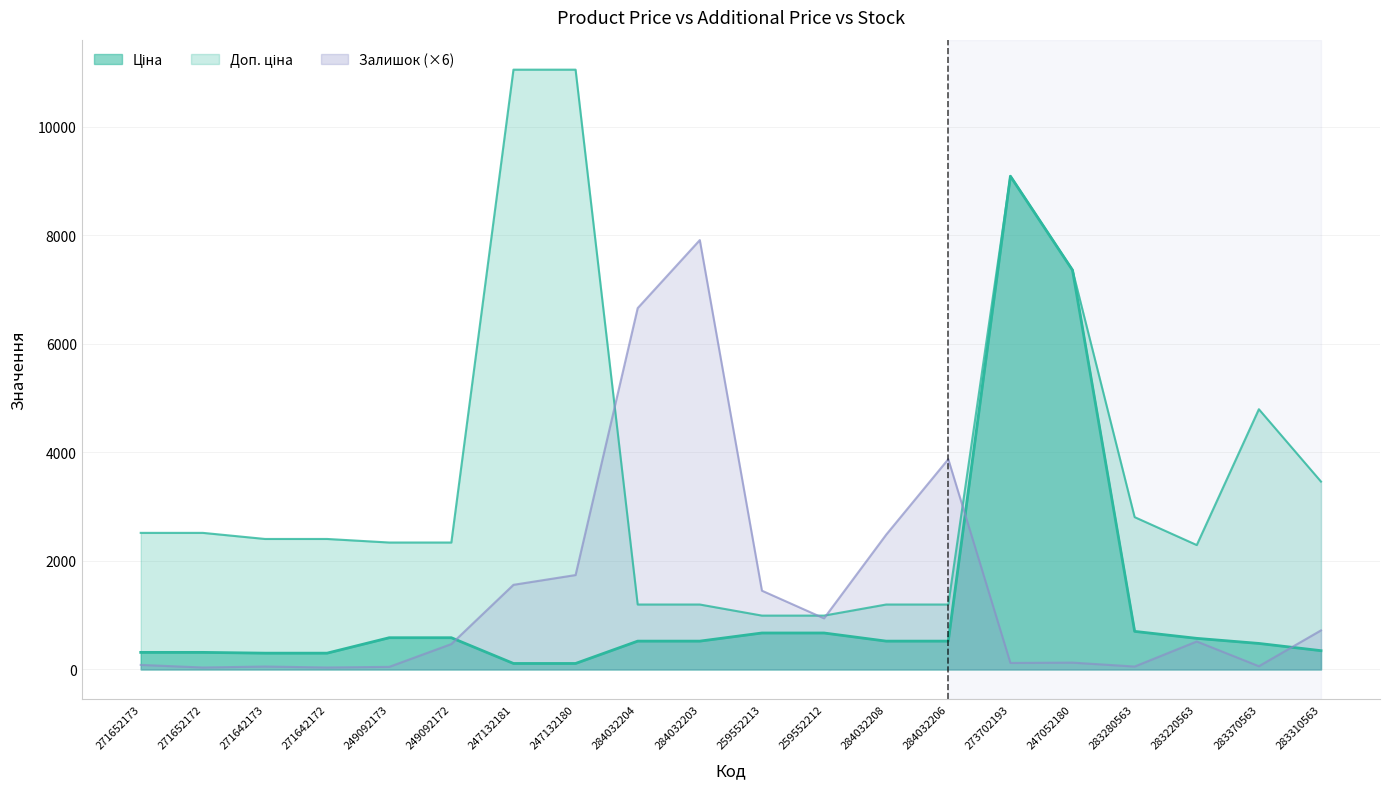

Which series has the largest total across all categories?

Доп. ціна